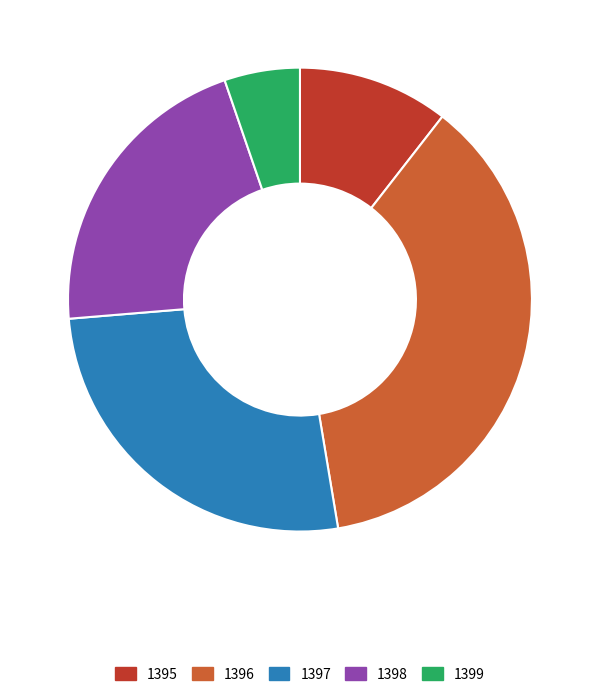

Does any single category account for the majority?

No